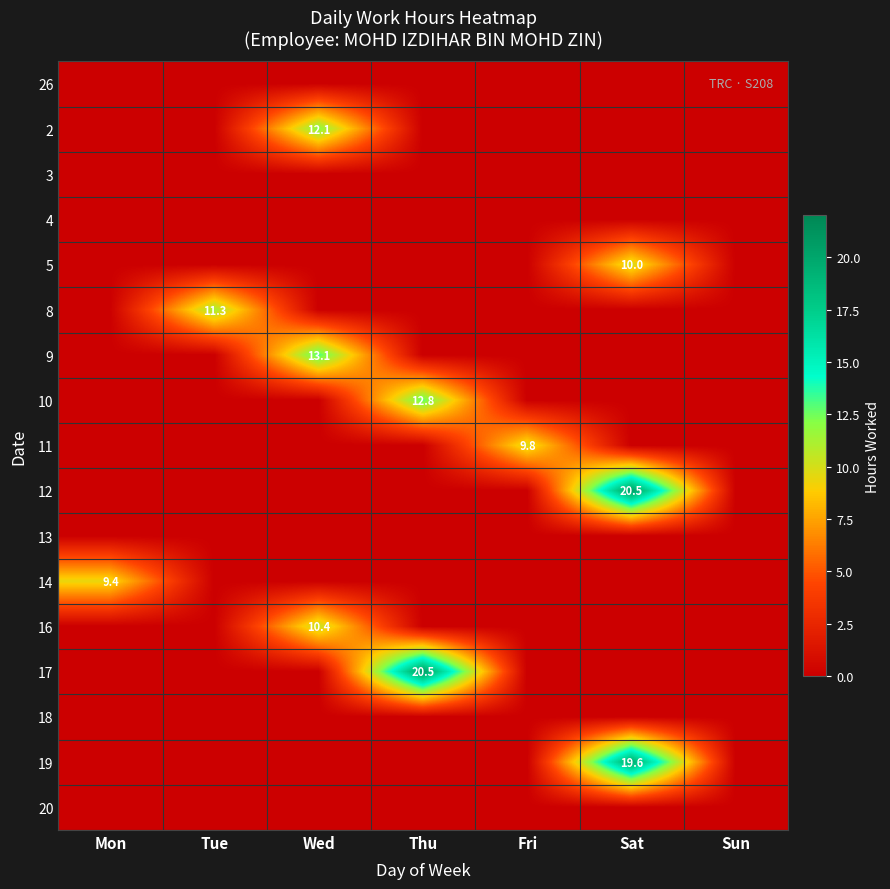

The value of 19 at Sat is 19.6. True or false?

True